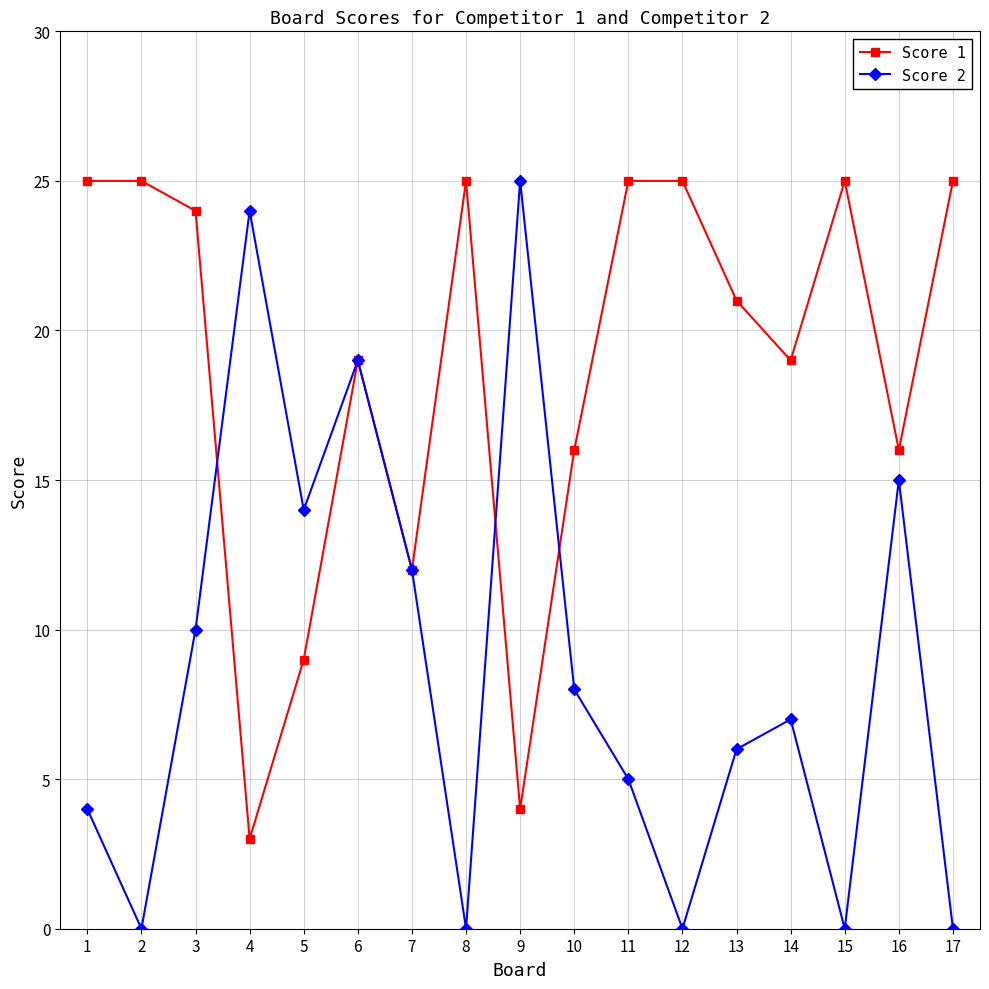

True or false: Score 1 has more than 1 points higher than both neighbors.

True